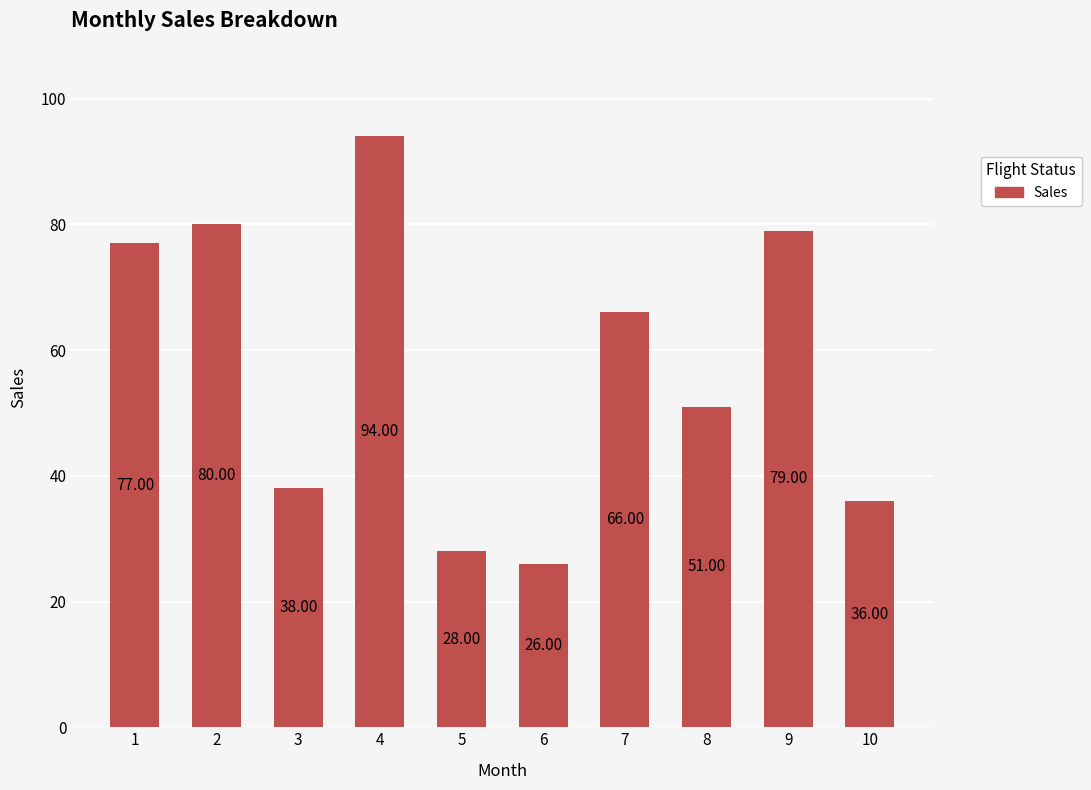

List the labels in order of value, smallest first.

6, 5, 10, 3, 8, 7, 1, 9, 2, 4